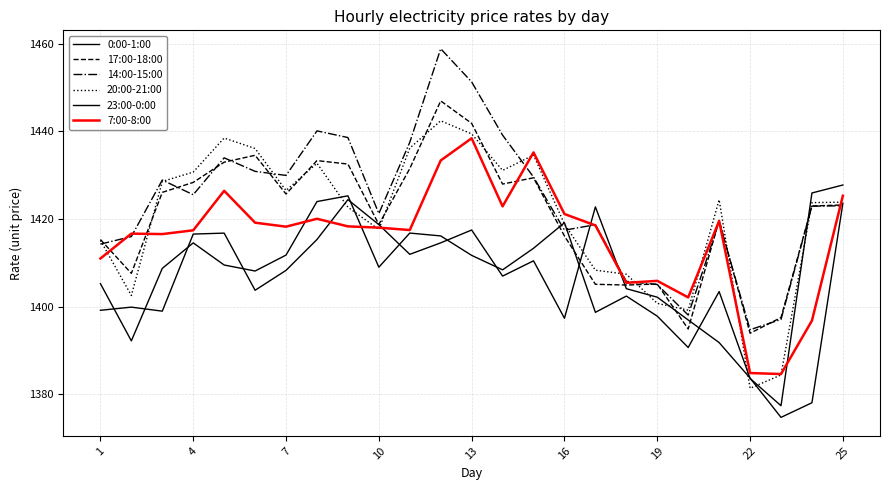

Does the chart have visible grid lines?

Yes